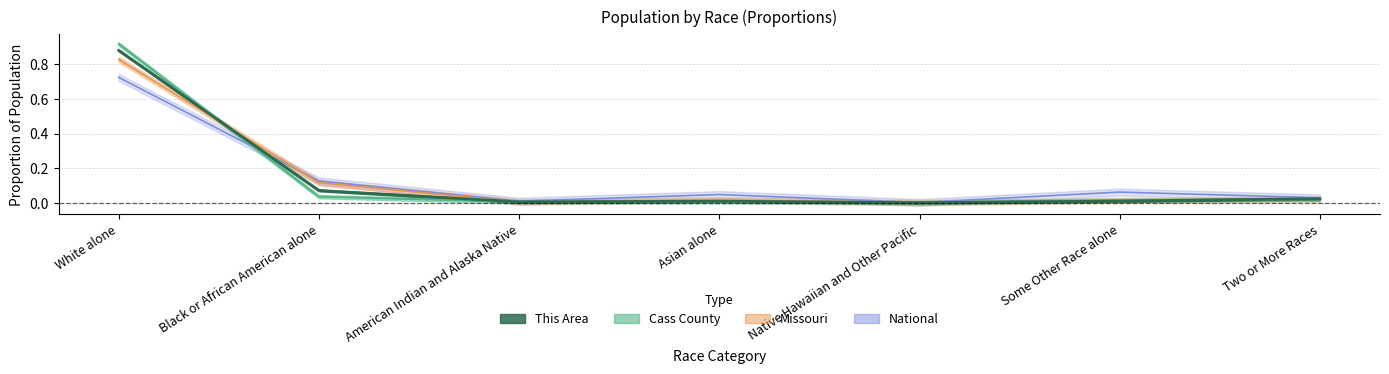

Where do Cass County and National first cross each other?

White alone and Black or African American alone